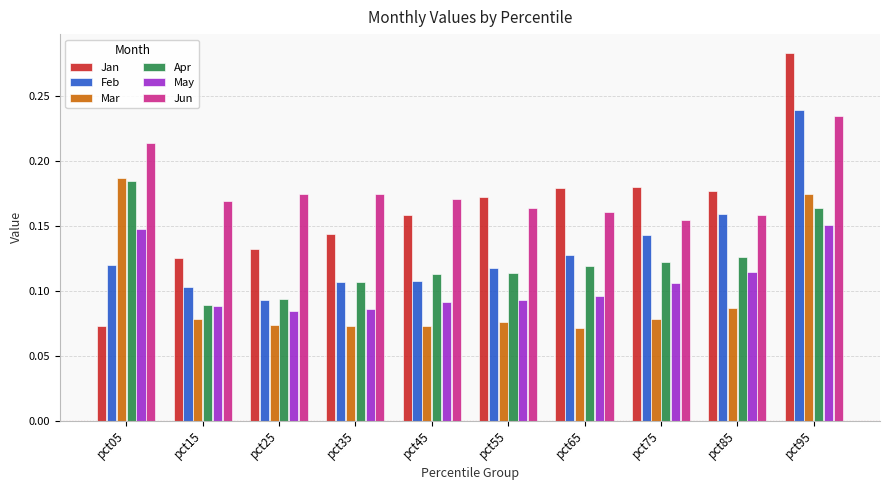

What is the sum of all Mar values?

1.0